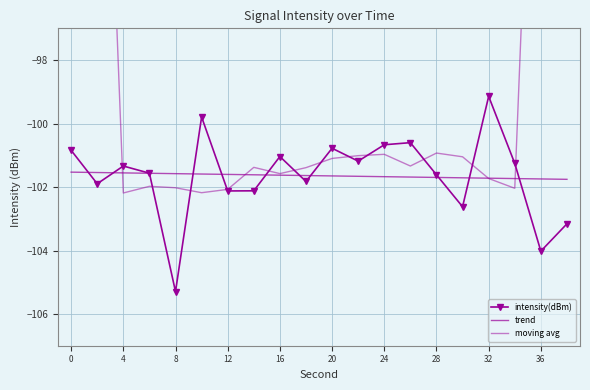

Which series has the largest total across all categories?

moving avg